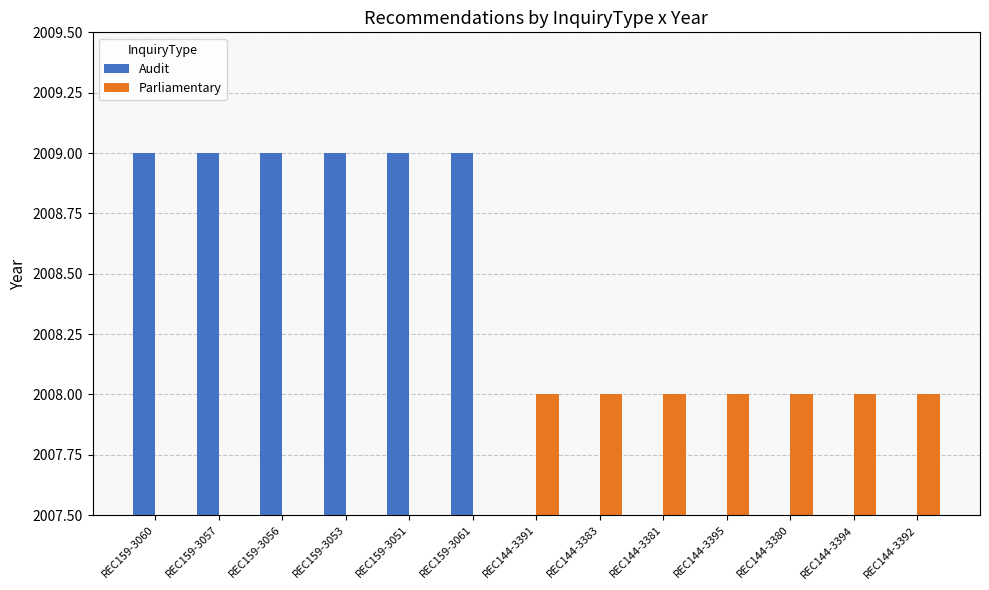

Rank the series at REC144-3383 from lowest to highest value.

Audit, Parliamentary